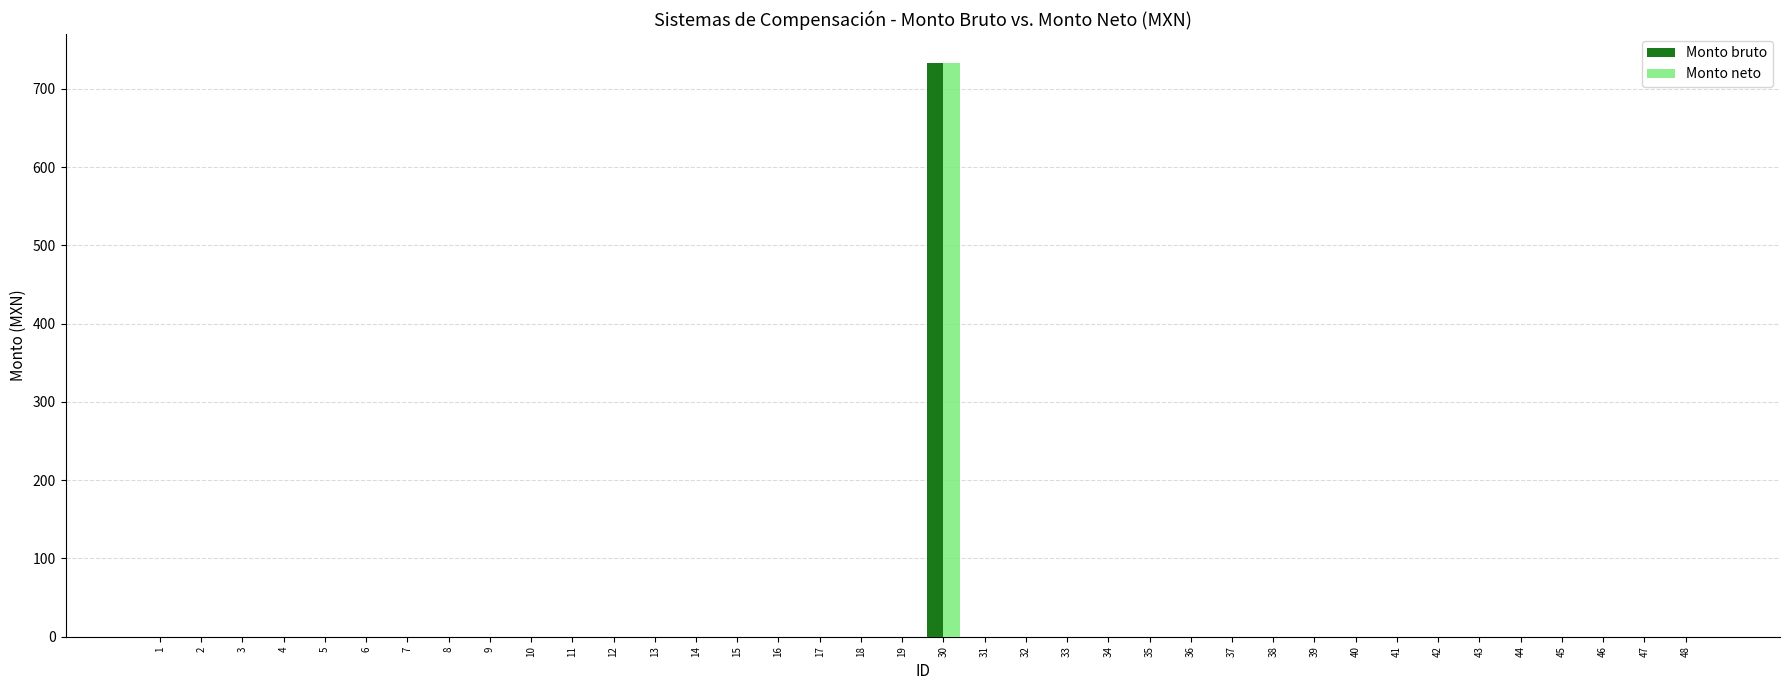

The value of Monto bruto at 5 is 0.0. True or false?

True